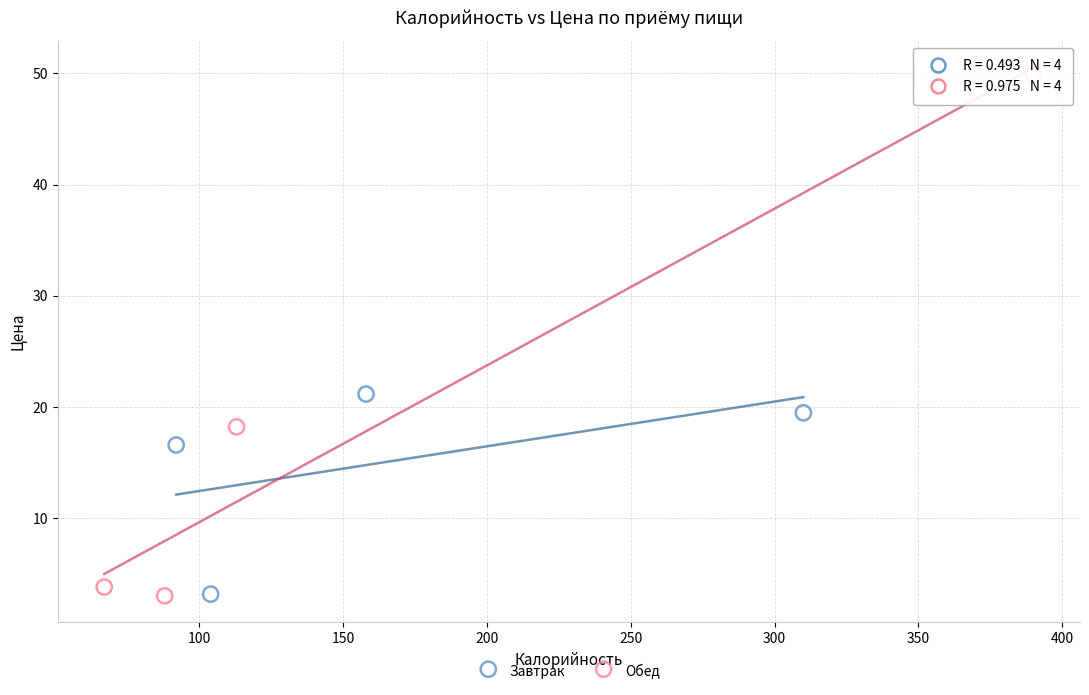

Which series contains the highest Y value?

Обед